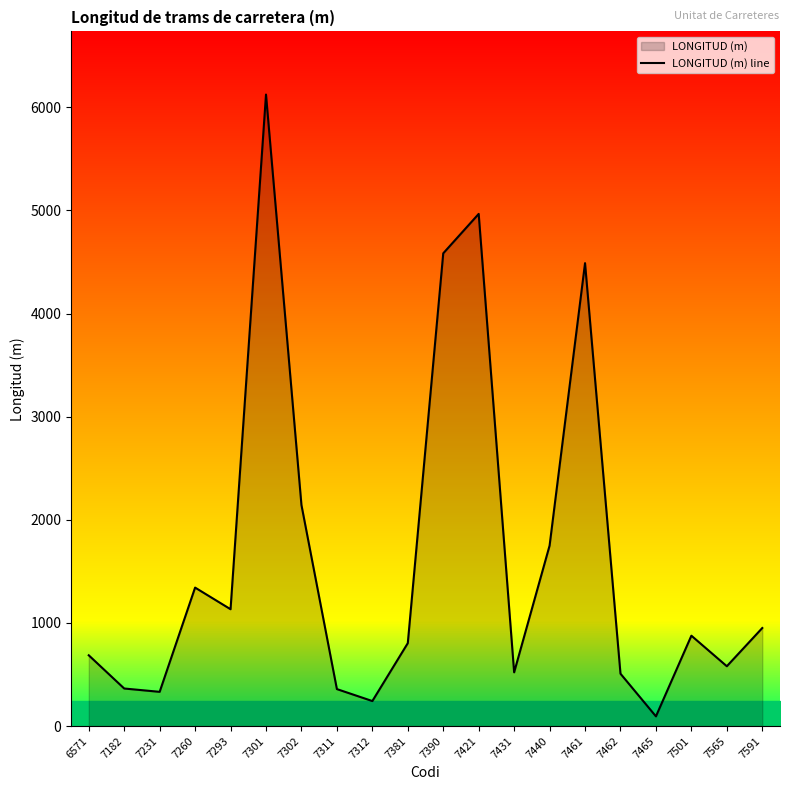

List the labels in order of value, smallest first.

7465, 7312, 7231, 7311, 7182, 7462, 7431, 7565, 6571, 7381, 7501, 7591, 7293, 7260, 7440, 7302, 7461, 7390, 7421, 7301